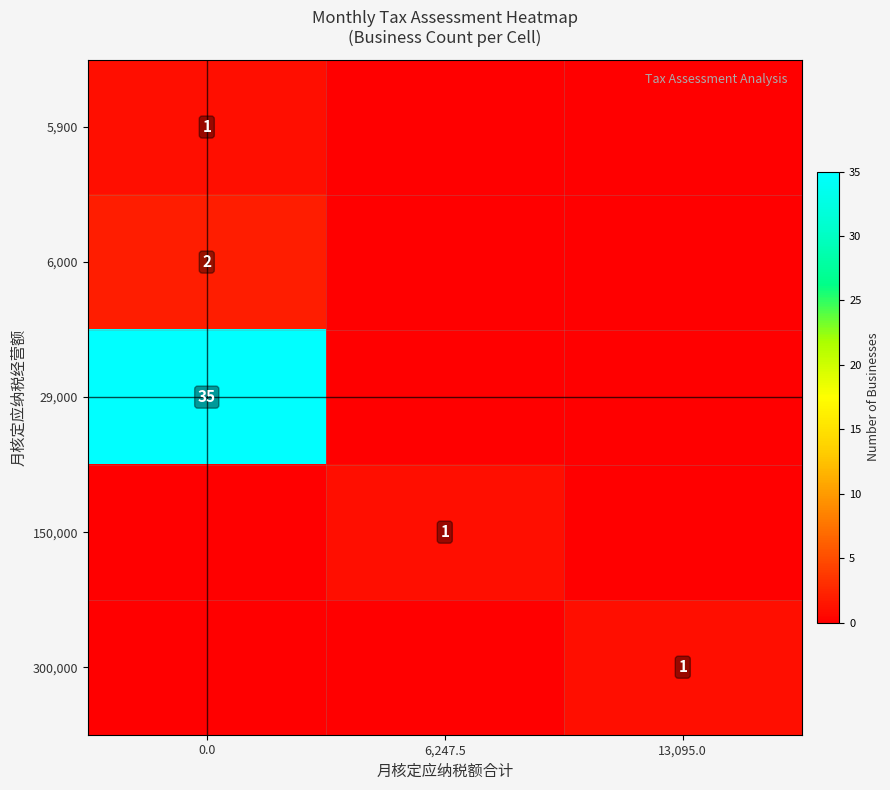

True or false: 5,900 has a value of 0 at 0.0.

False